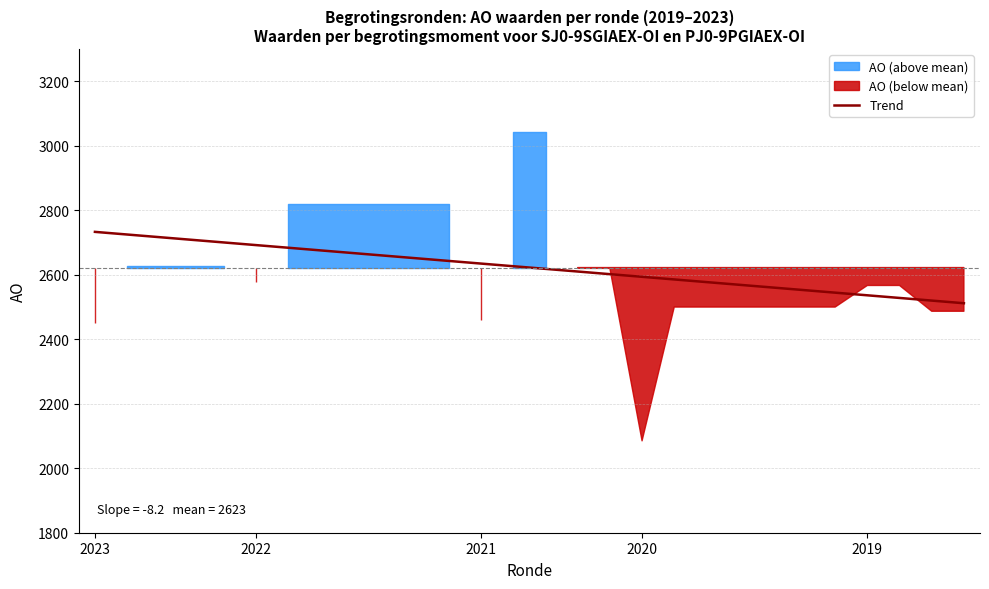

Is it true that Trend equals 1092.5 at 2020?

False